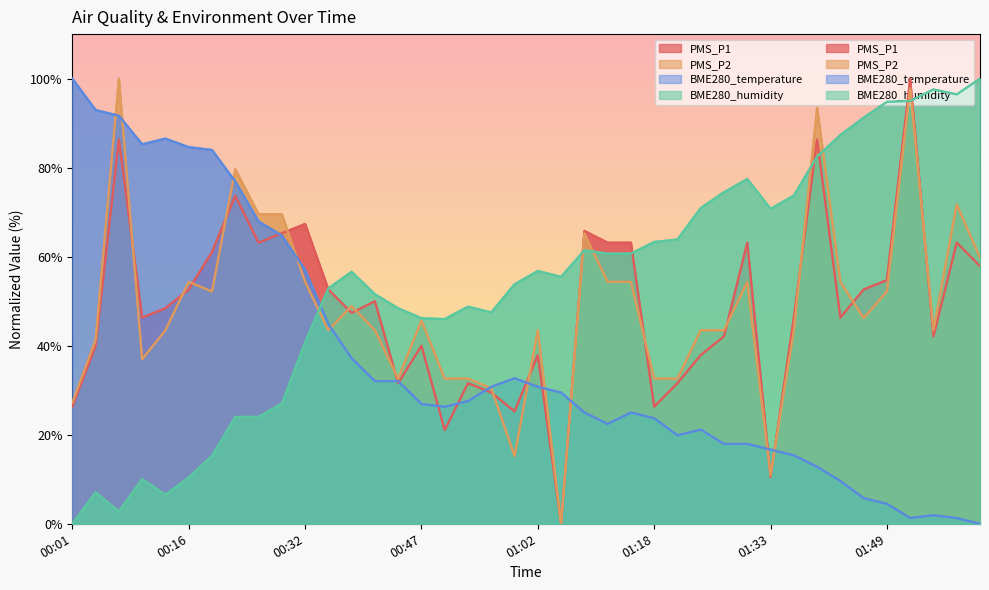

How many interior local peaks does the BME280_temperature series have?

5